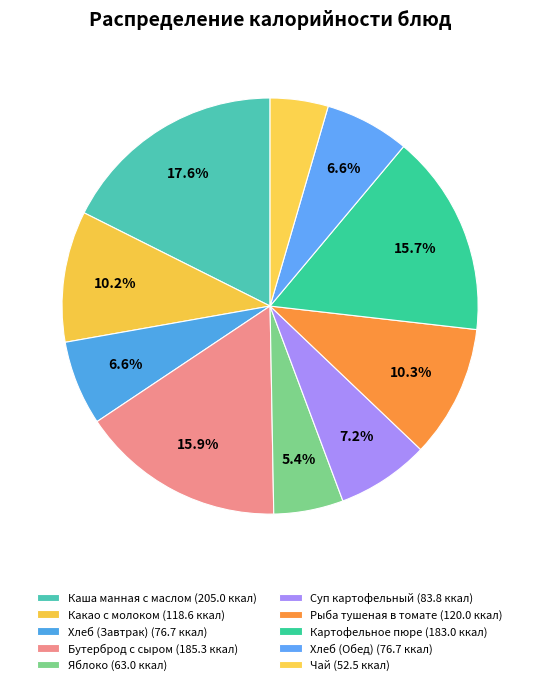

How many slices are in this pie chart?

10